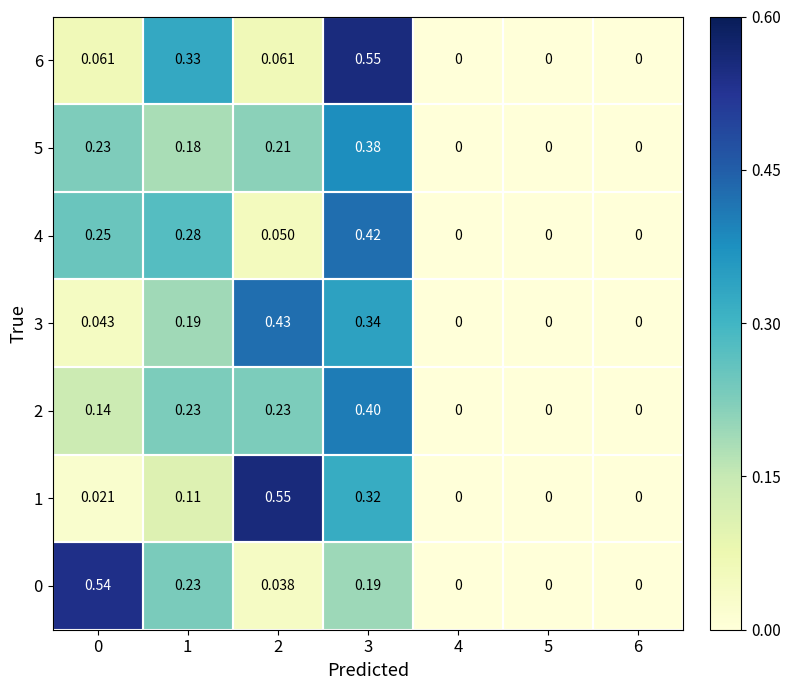

Is the value of 2 at 1 greater than the value of 1 at 6?

Yes